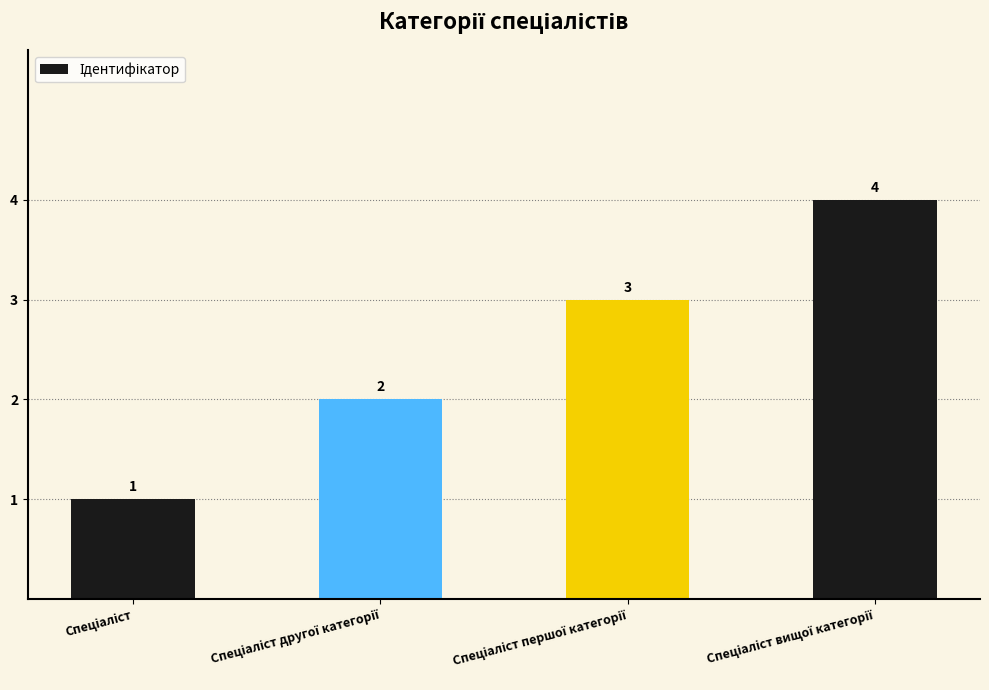

What is the greatest value displayed?

4